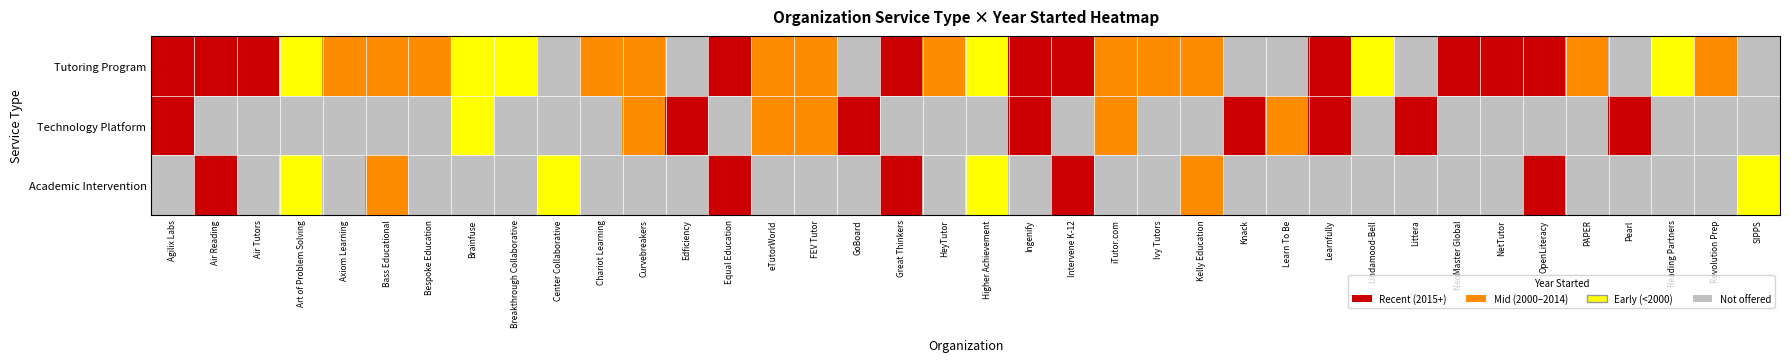

Count the number of data series in this chart.

3